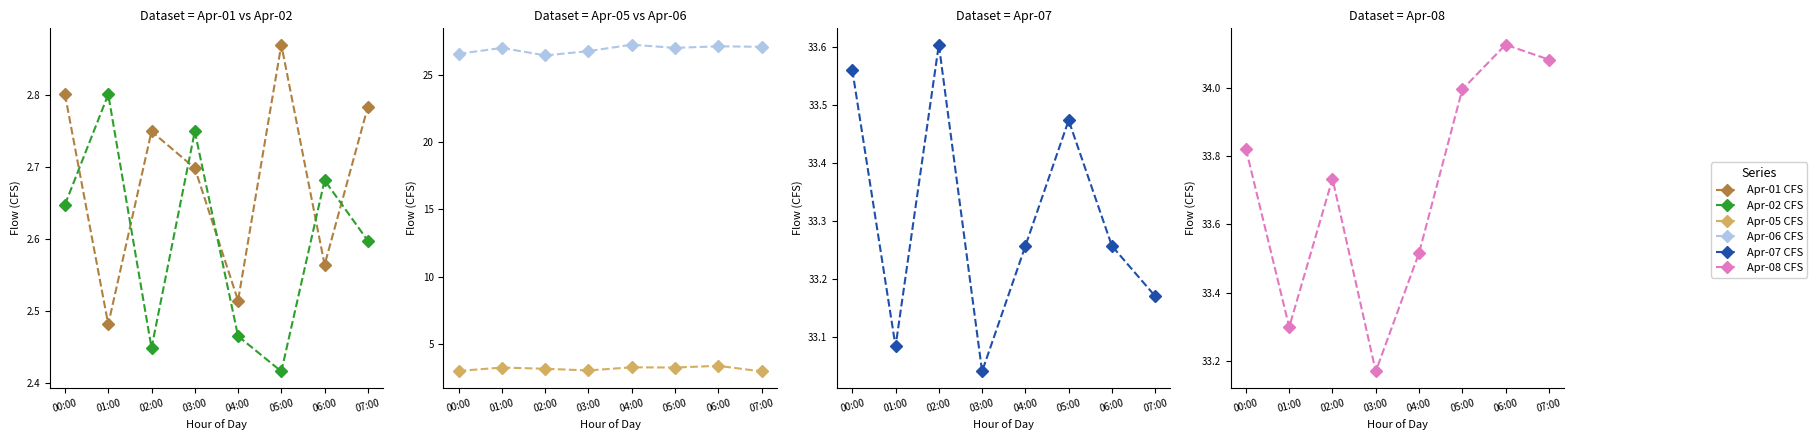

What is the difference between the Apr-07 CFS values at 05:00 and 03:00?

0.4